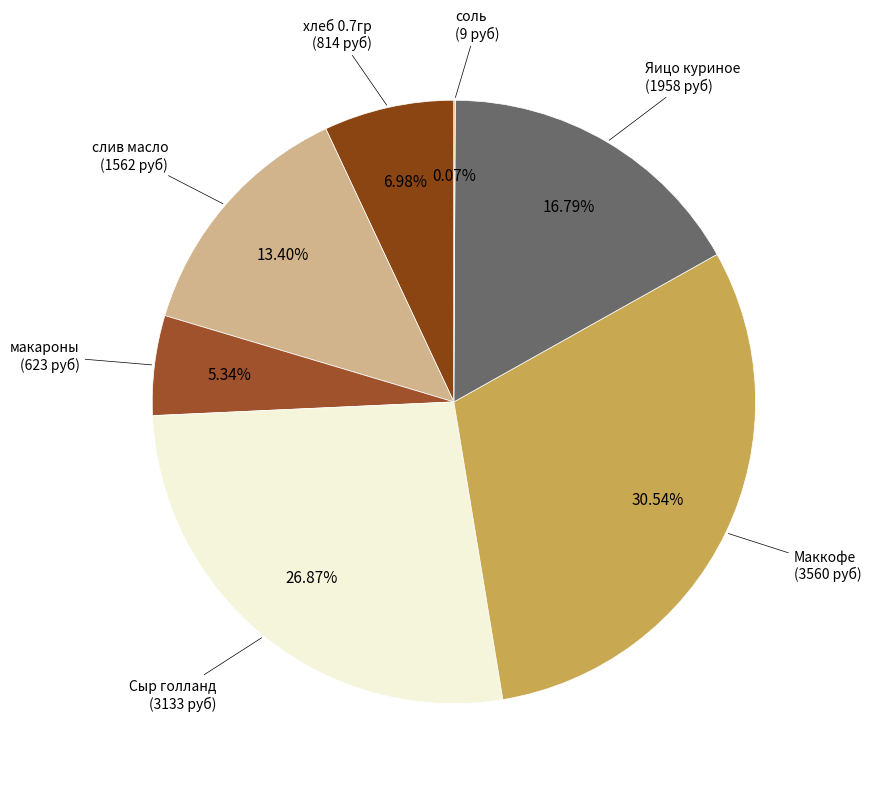

Is there a majority slice in this chart?

No